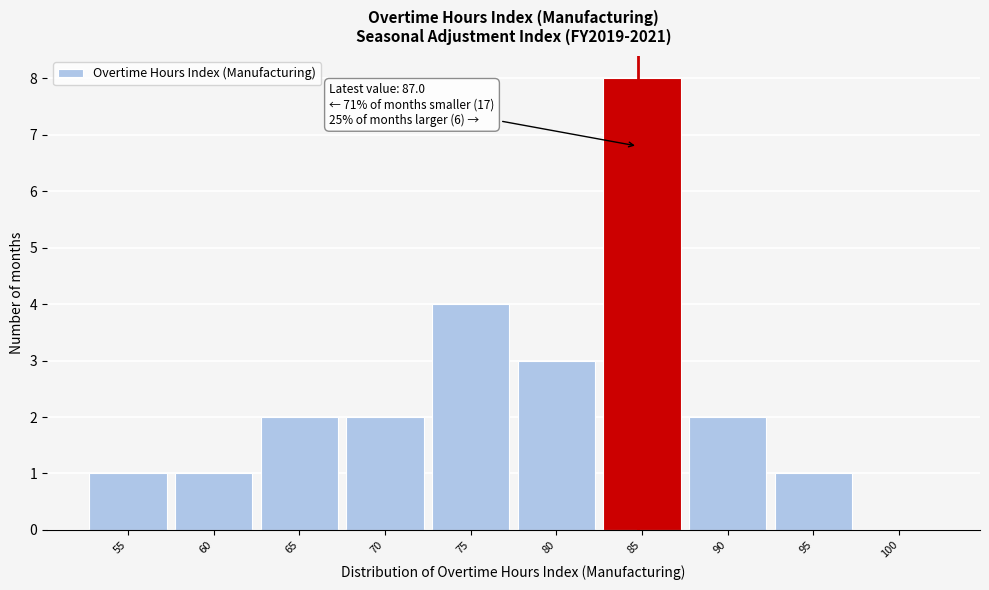

Reading left to right, what are all the values shown in this chart?

55=1	60=1	65=2	70=2	75=4	80=3	85=8	90=2	95=1	100=0